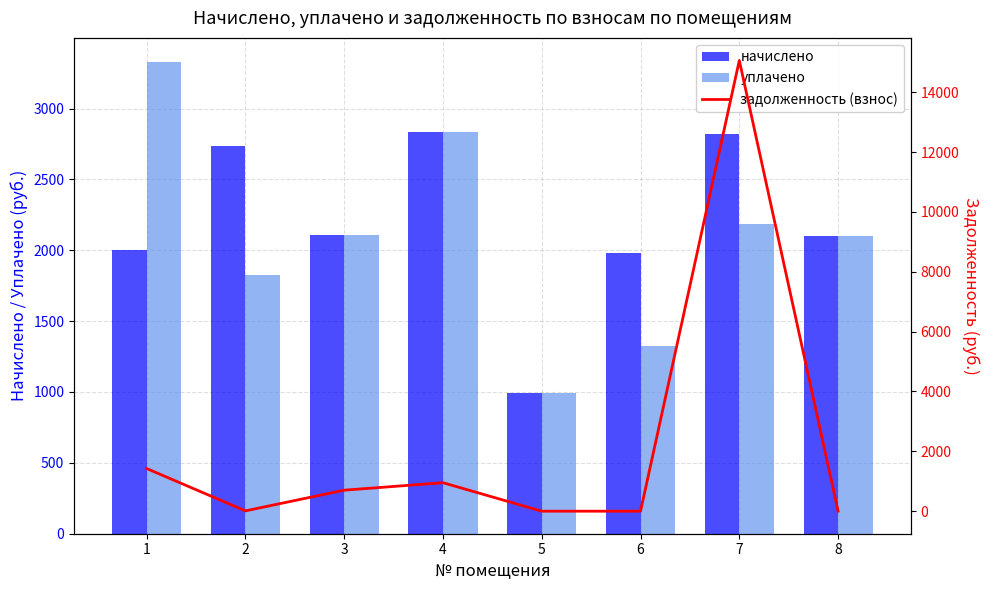

The value of начислено at 6 is 1983.3. True or false?

True